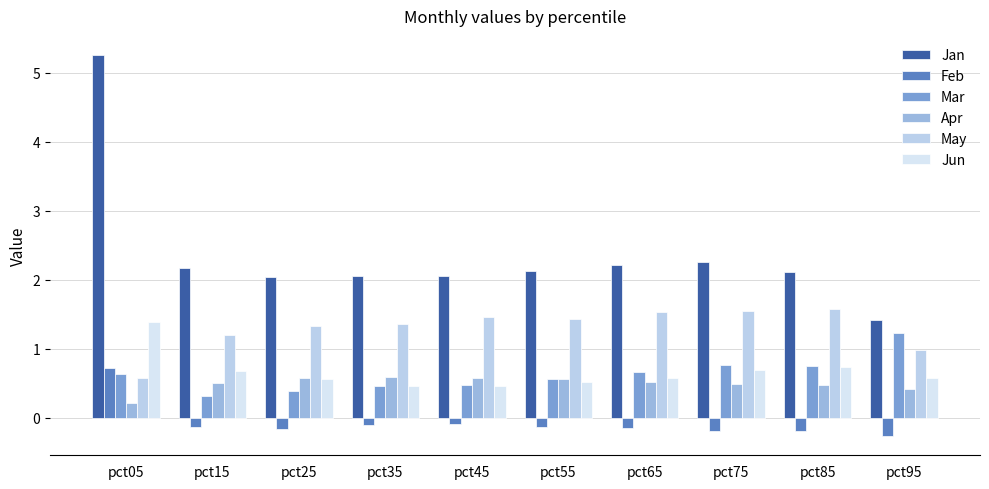

Reading left to right, transcribe all the data shown in this chart.

Jan: pct05=5.3	pct15=2.2	pct25=2.0	pct35=2.1	pct45=2.1	pct55=2.1	pct65=2.2	pct75=2.3	pct85=2.1	pct95=1.4
Feb: pct05=0.7	pct15=-0.1	pct25=-0.2	pct35=-0.1	pct45=-0.1	pct55=-0.1	pct65=-0.1	pct75=-0.2	pct85=-0.2	pct95=-0.3
Mar: pct05=0.6	pct15=0.3	pct25=0.4	pct35=0.5	pct45=0.5	pct55=0.6	pct65=0.7	pct75=0.8	pct85=0.8	pct95=1.2
Apr: pct05=0.2	pct15=0.5	pct25=0.6	pct35=0.6	pct45=0.6	pct55=0.6	pct65=0.5	pct75=0.5	pct85=0.5	pct95=0.4
May: pct05=0.6	pct15=1.2	pct25=1.3	pct35=1.4	pct45=1.5	pct55=1.4	pct65=1.5	pct75=1.5	pct85=1.6	pct95=1.0
Jun: pct05=1.4	pct15=0.7	pct25=0.6	pct35=0.5	pct45=0.5	pct55=0.5	pct65=0.6	pct75=0.7	pct85=0.7	pct95=0.6